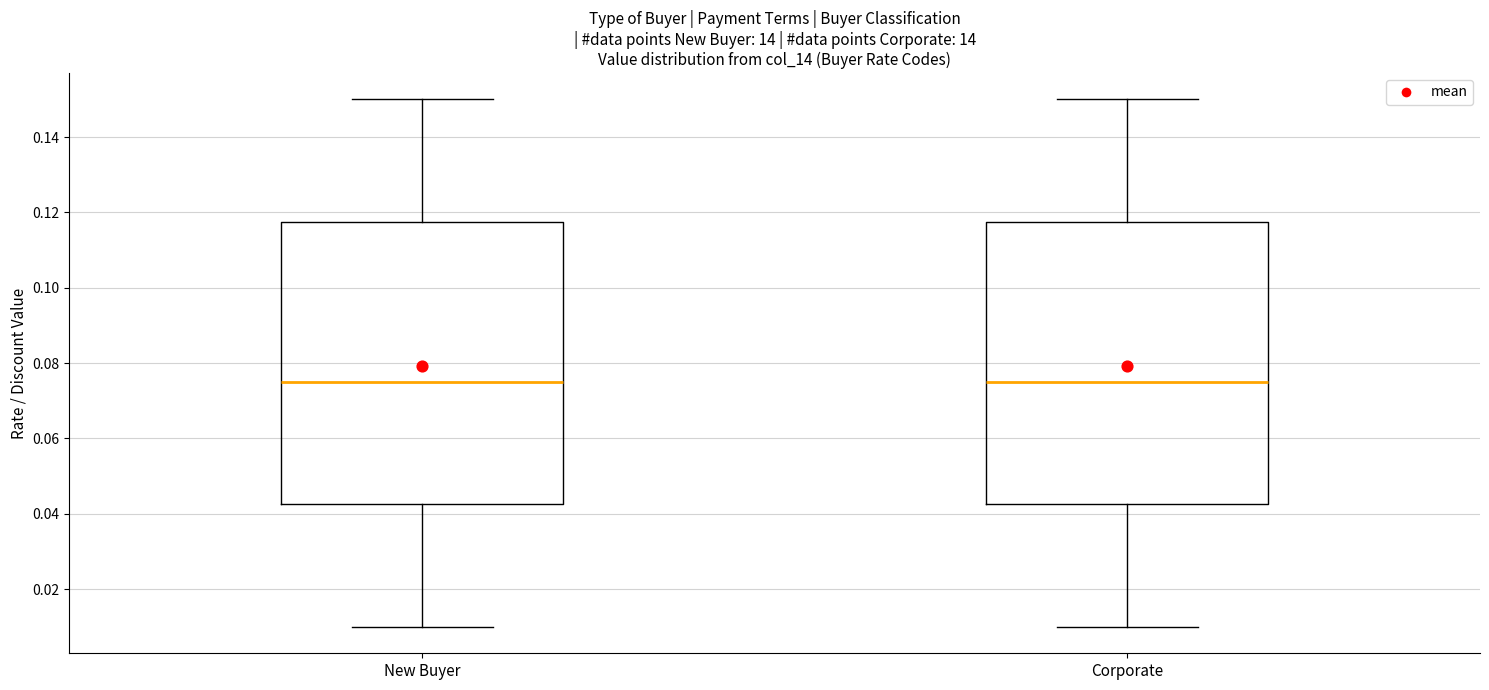

Reading left to right, transcribe this box plot: for each box, give where its median line is, the range the box spans, and where its two whiskers end, as read against the y-axis. The values are not printed on the chart, so give them approximately, as read against the axis.

New Buyer: median 0.076, box 0.042 to 0.118, whiskers 0.010 to 0.150
Corporate: median 0.076, box 0.042 to 0.118, whiskers 0.010 to 0.150